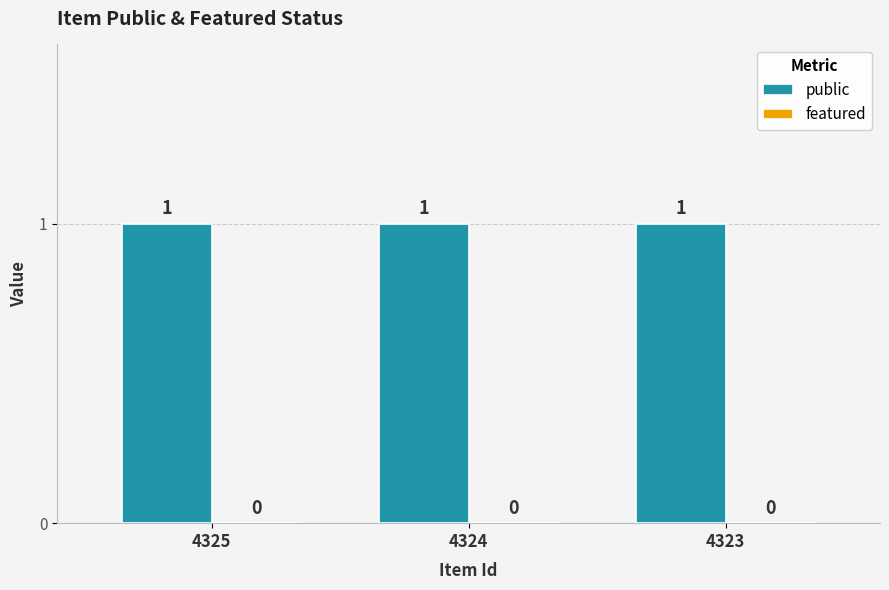

How many bars are there in total?

6